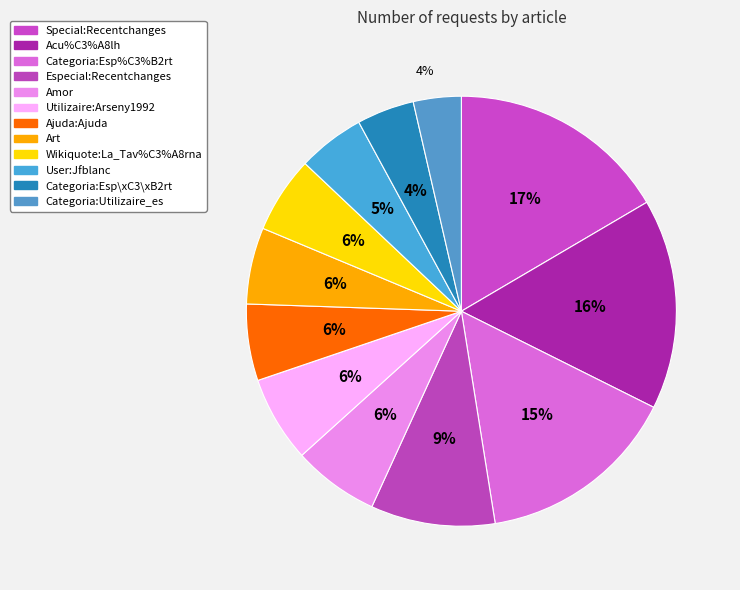

Is it true that Wikiquote:La_Tav%C3%A8rna is 6% of the pie?

True